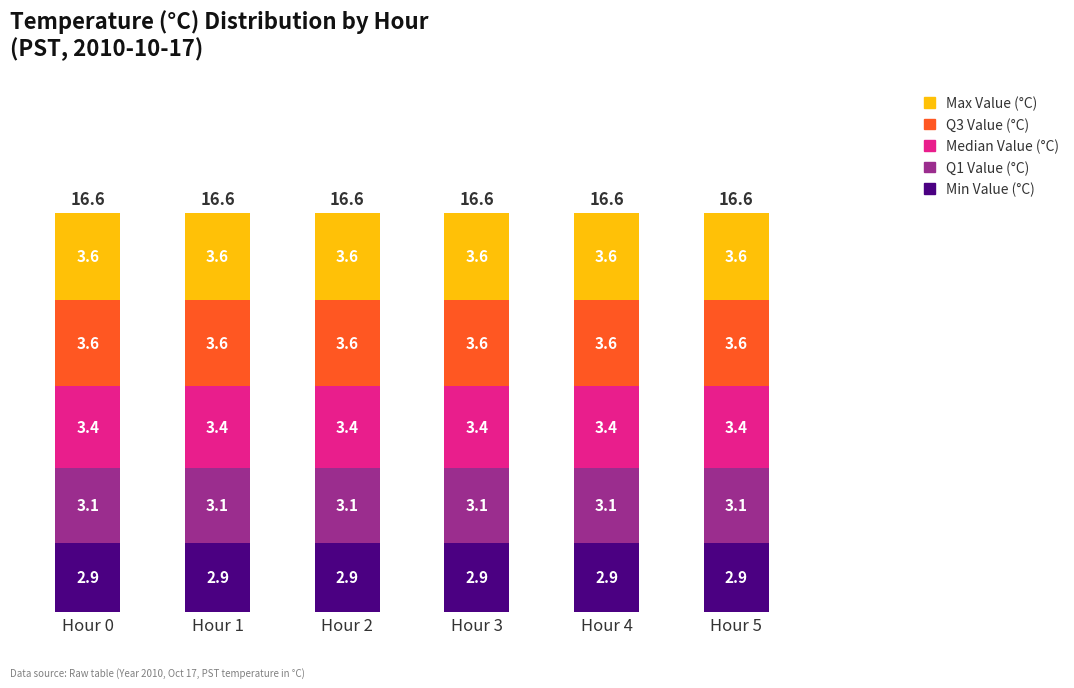

What is the total value across all series at Hour 2?

16.6